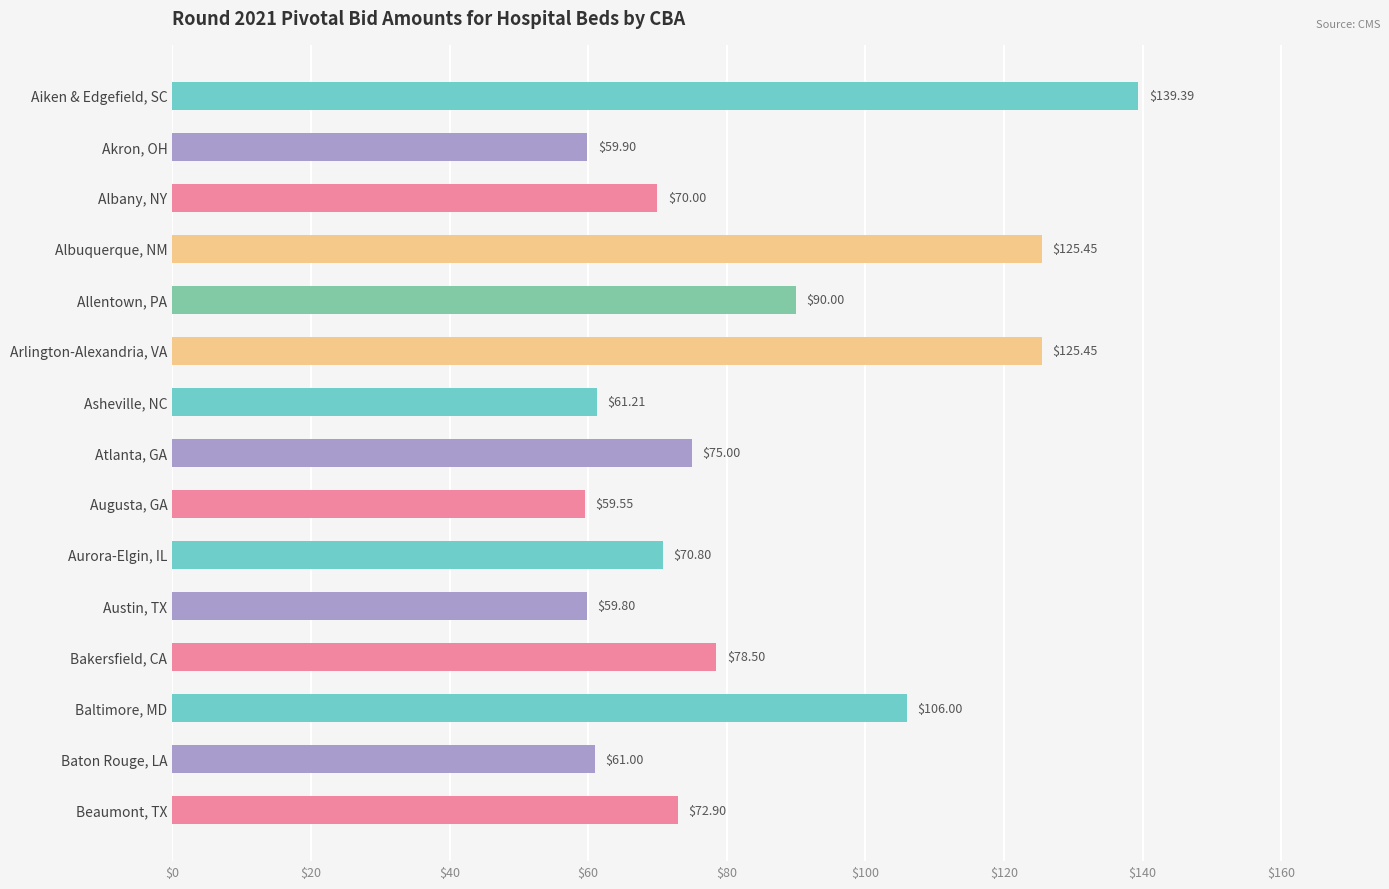

What is the average value?

83.7